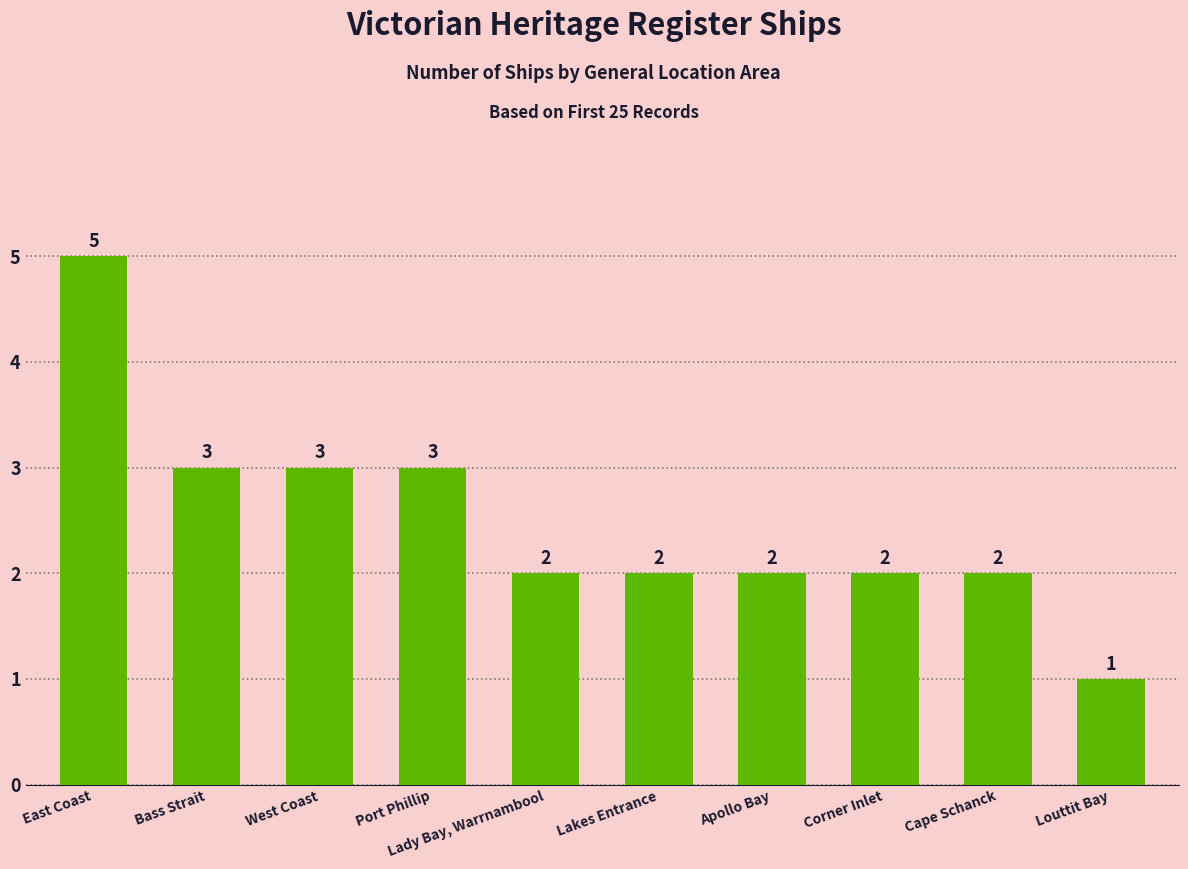

Approximately how many times larger is the value at Bass Strait compared to Lady Bay, Warrnambool?

1.5